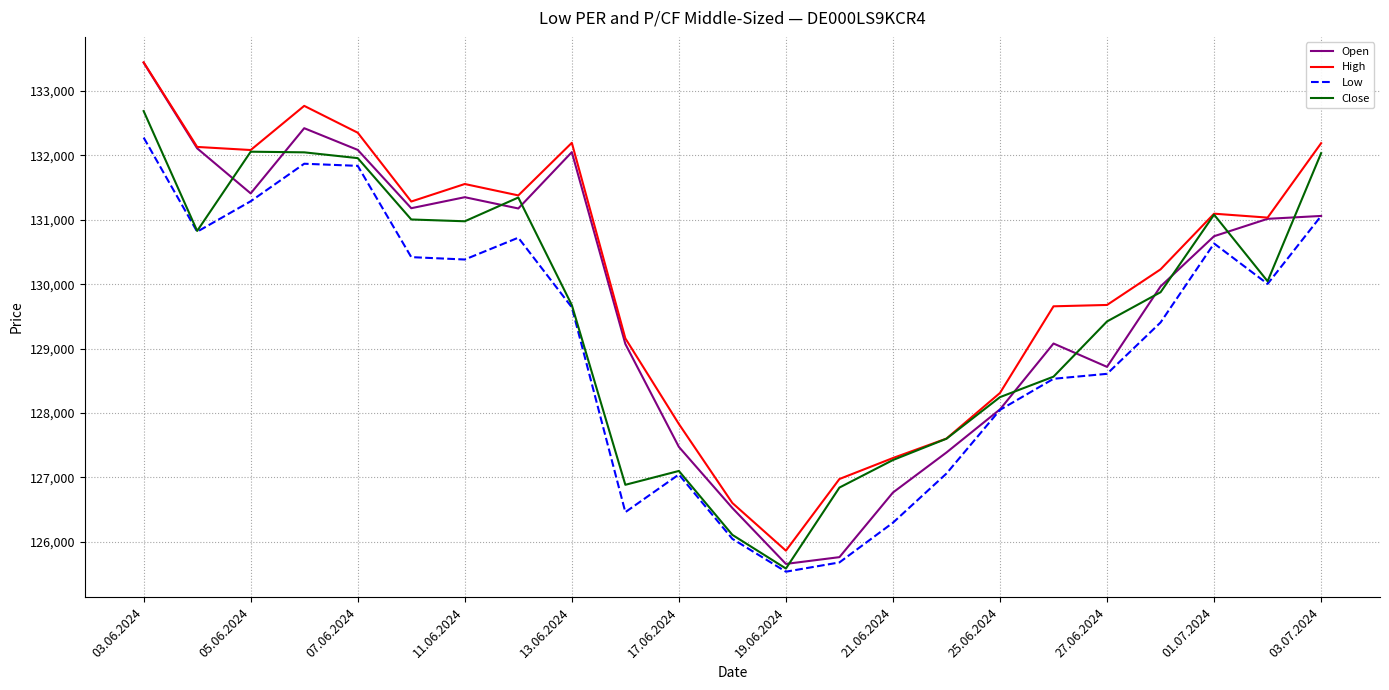

What is the maximum value shown in the chart?

133447